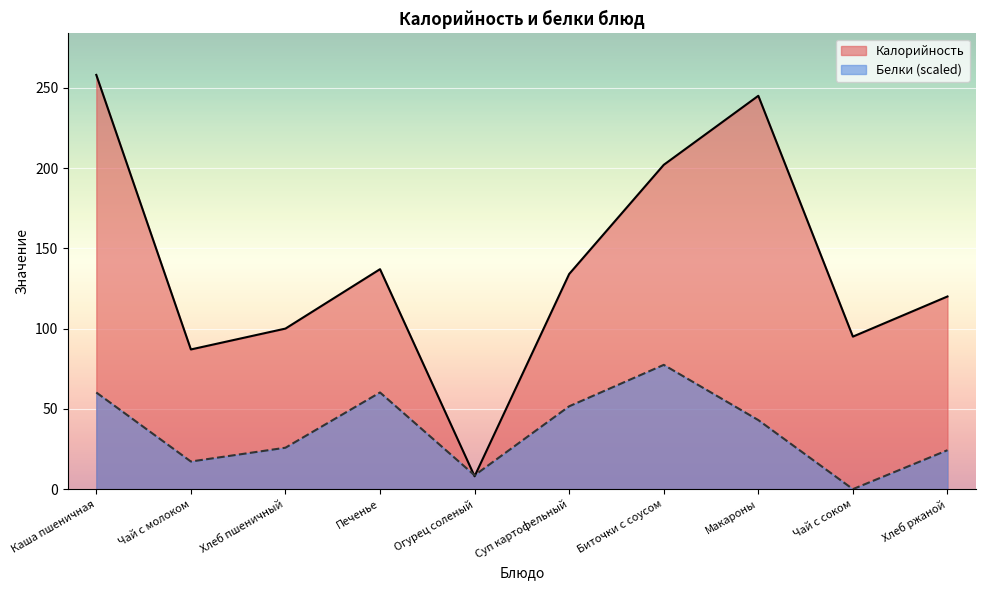

What is the spread (max minus min) of values at Биточки с соусом?

124.6